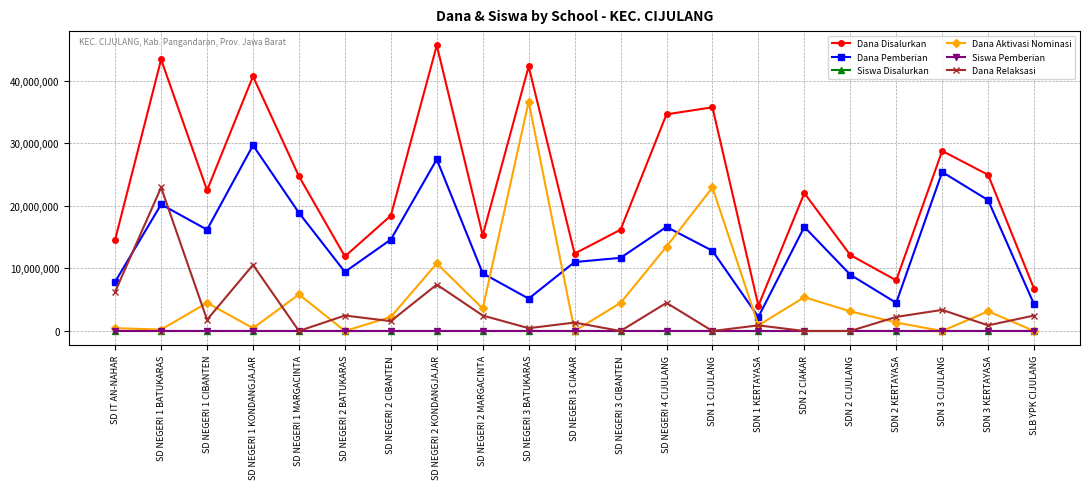

Which series changed the most between SD NEGERI 1 BATUKARAS and SD NEGERI 1 MARGACINTA?

Dana Relaksasi